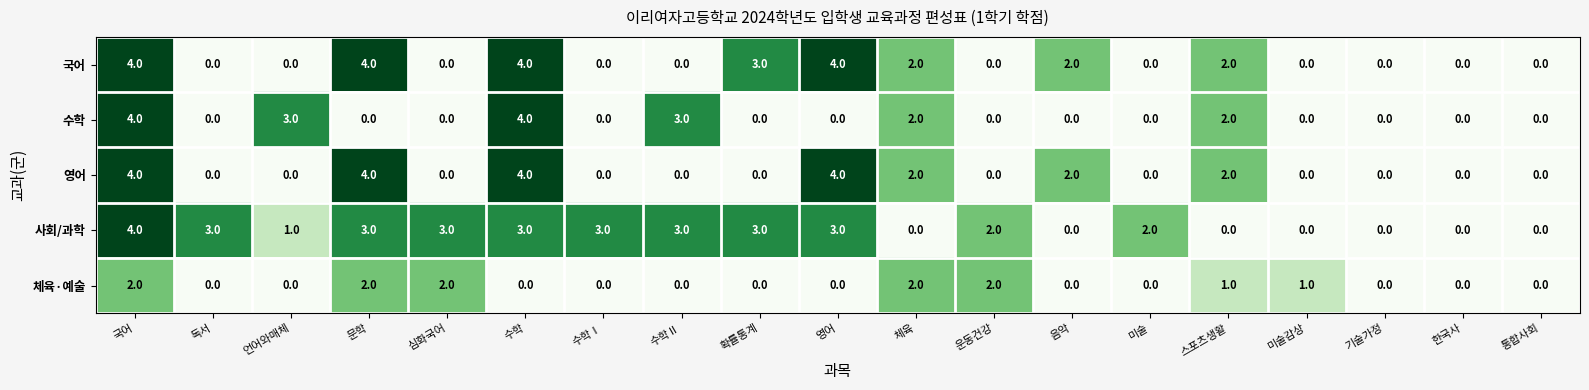

At which label does 사회/과학 first exceed 2?

국어